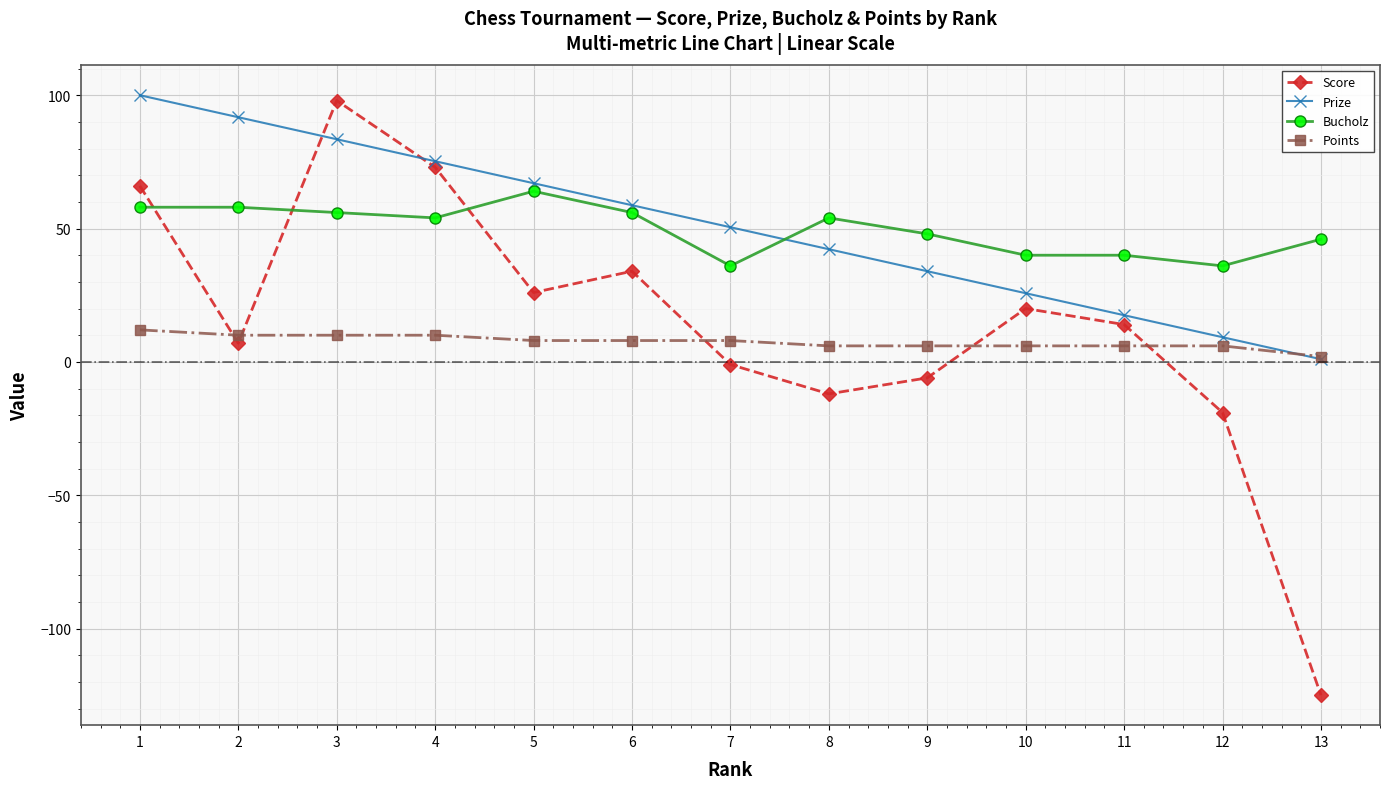

Is the value of Points at 11 greater than the value of Score at 11?

No